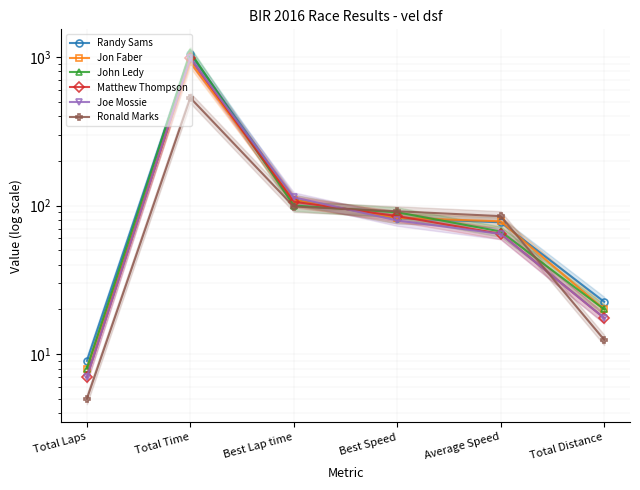

Which series ends up on top after the final intersection of Jon Faber and Randy Sams?

Randy Sams